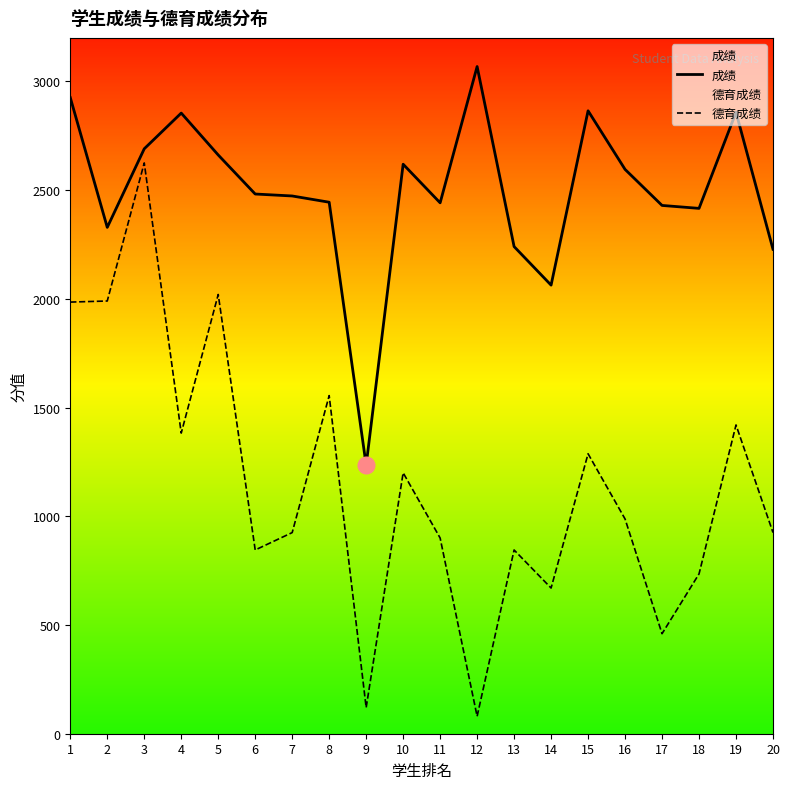

List the series in order of their overall mean, highest first.

成绩, 德育成绩